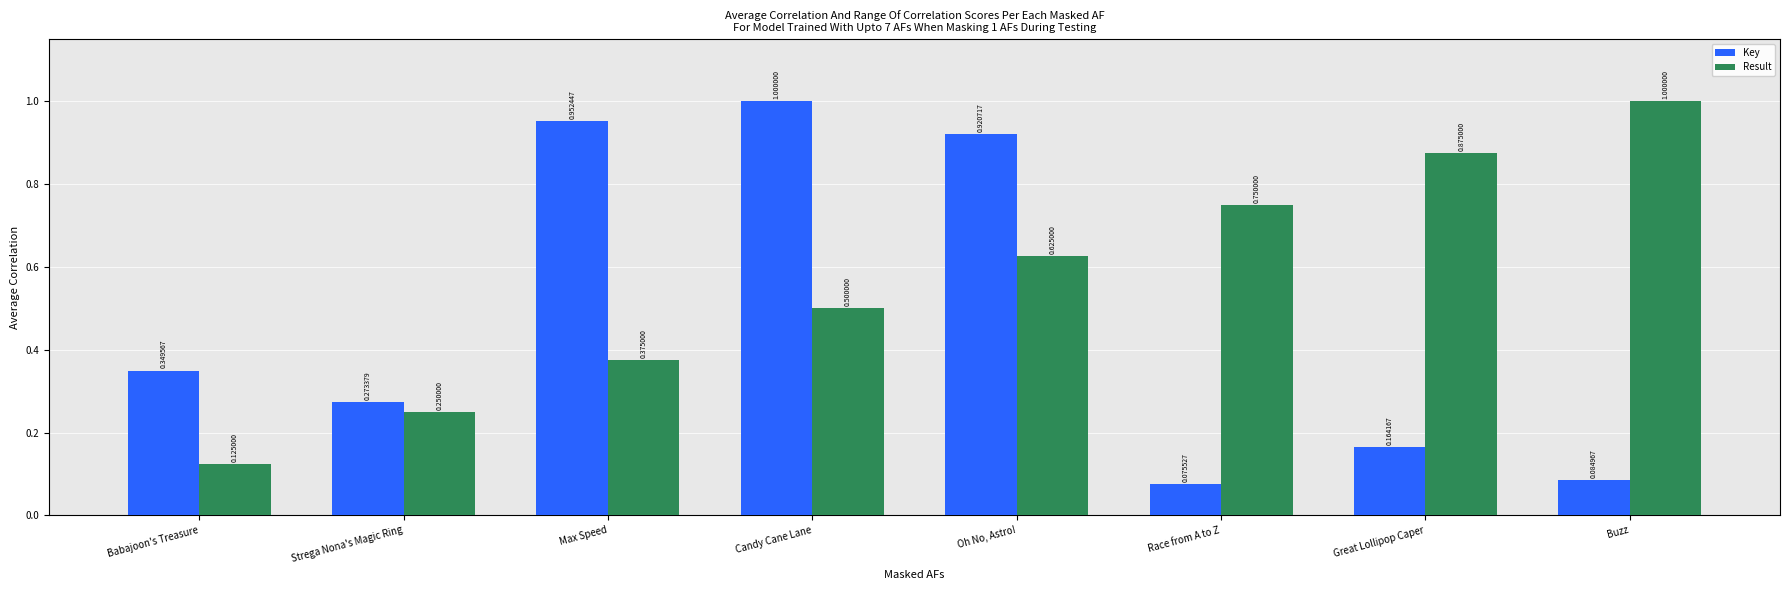

What are all the series names shown in the legend?

Key, Result